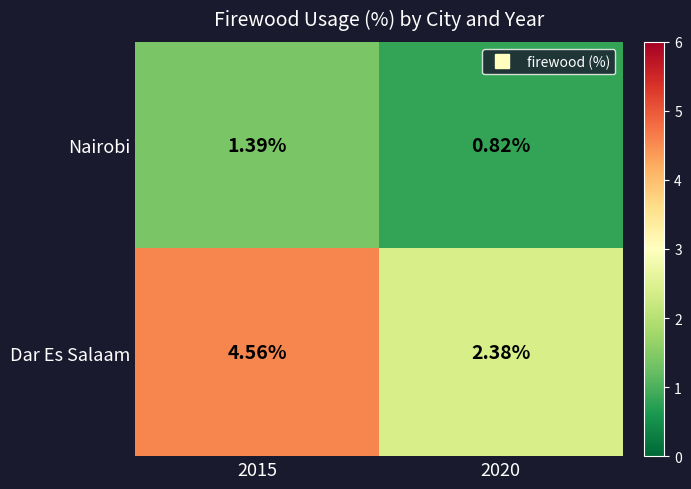

Count the number of data series in this chart.

2